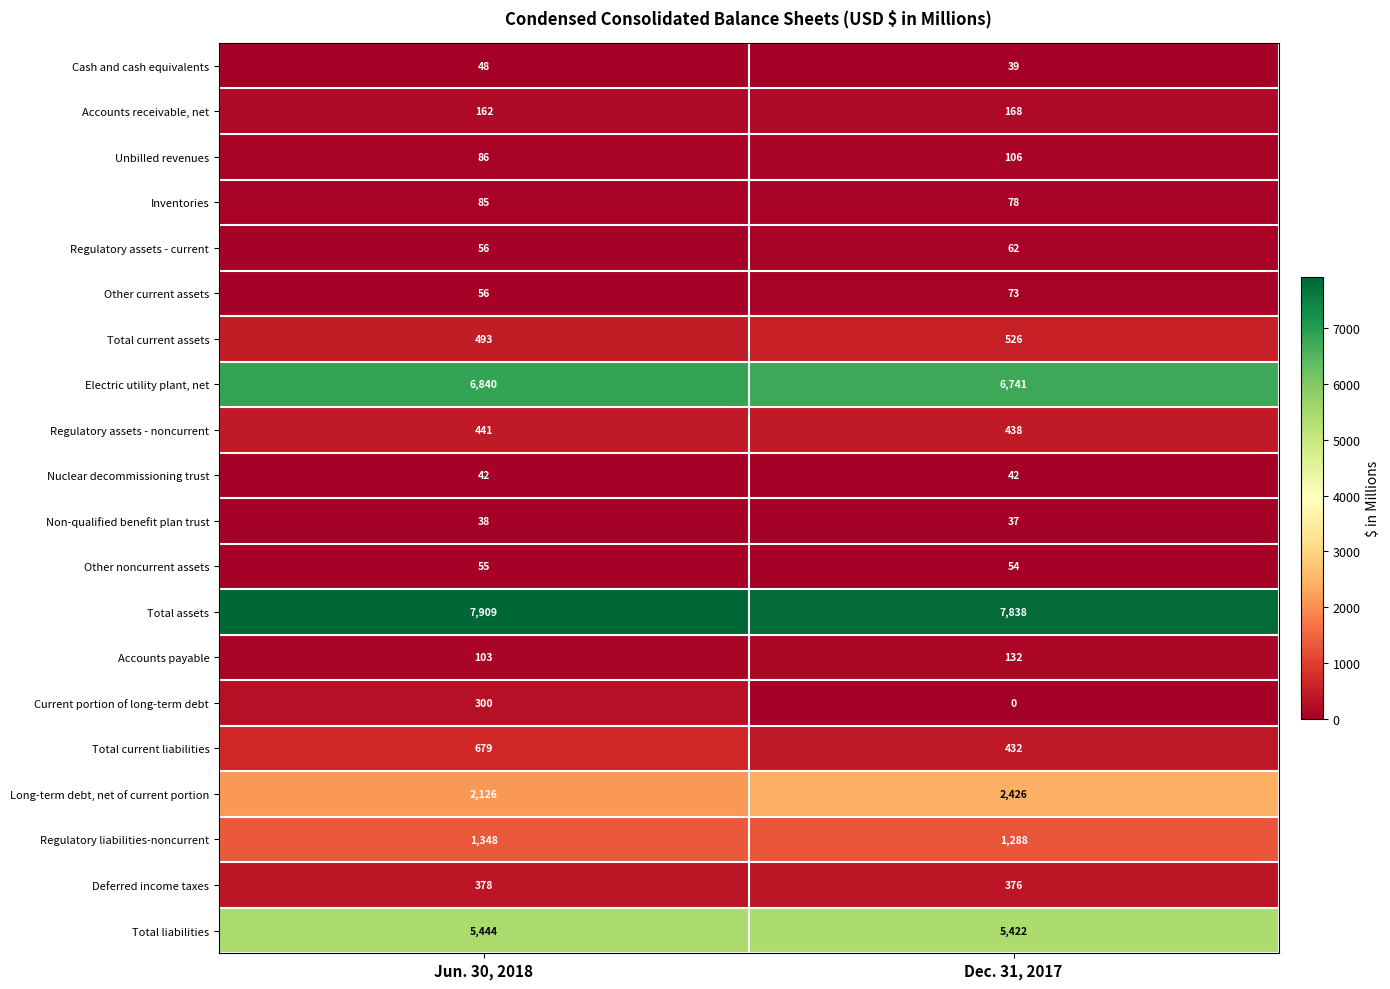

What is the sum of all Unbilled revenues values?

192